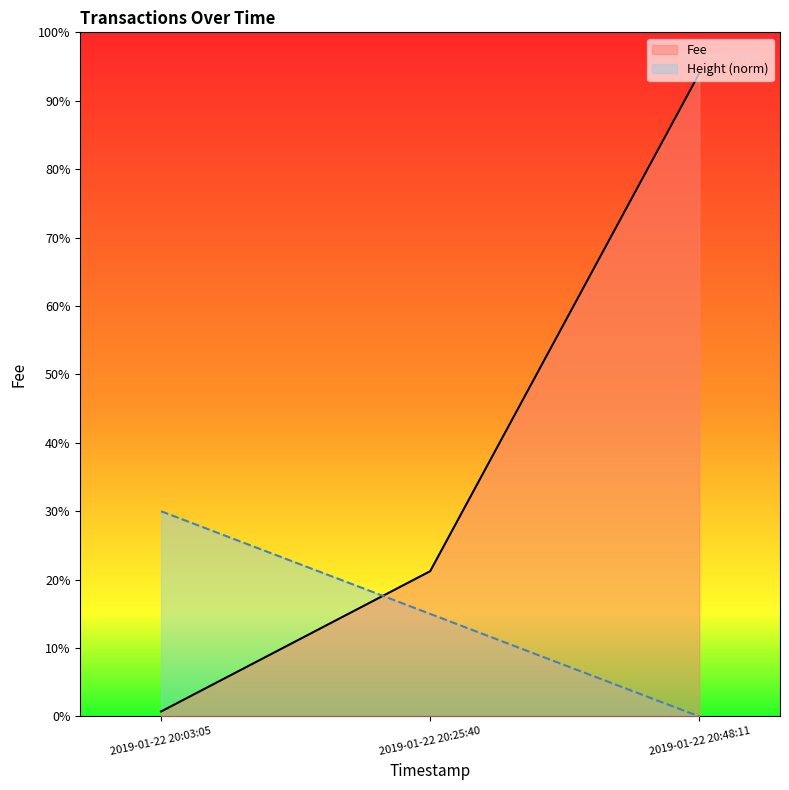

What is the sum of the Height values at 2019-01-22 20:25:40 and 2019-01-22 20:48:11?

1.5